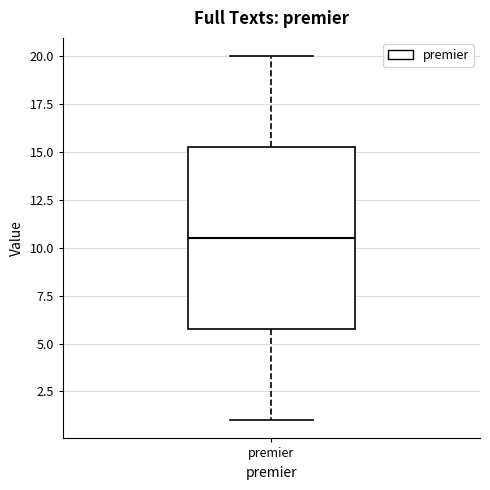

Where is the lower edge of the box for premier on the y-axis? The values are not printed on the chart, so give them approximately, as read against the axis.

6.0